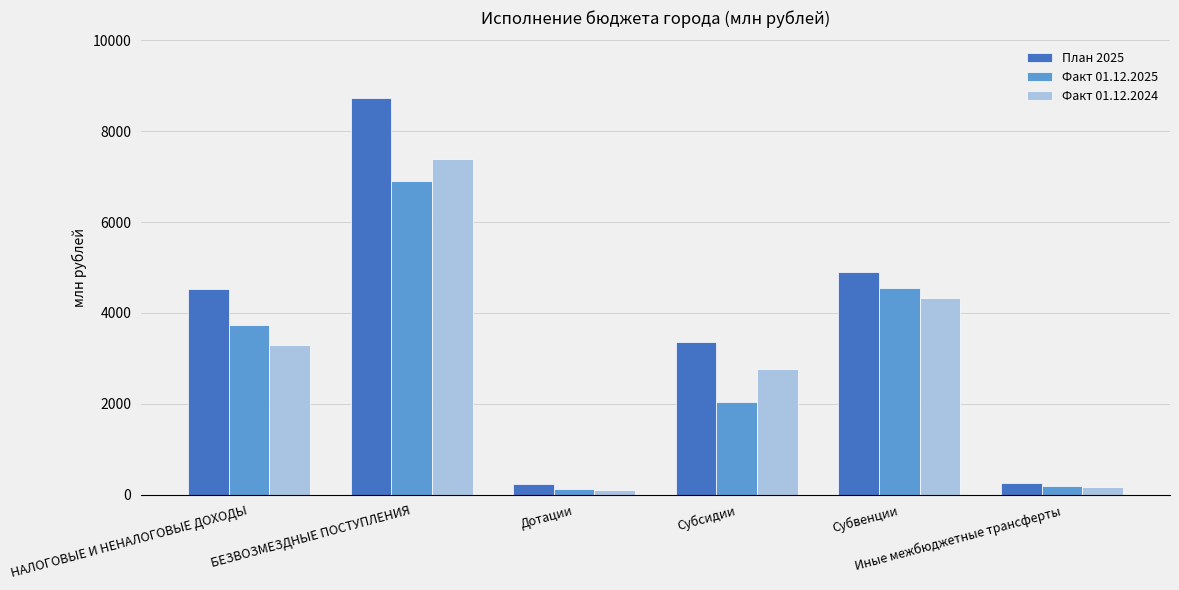

Which series has the largest range (max minus min)?

План 2025